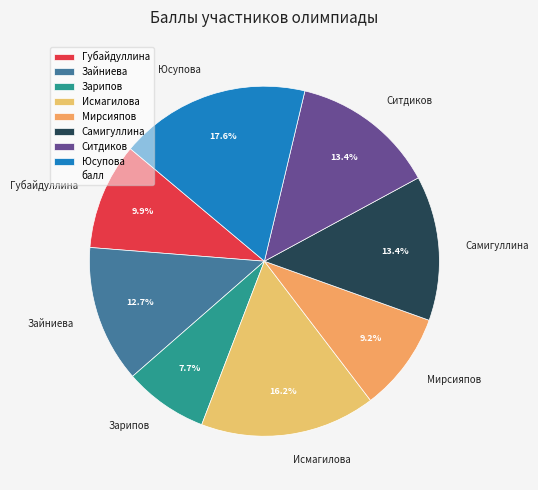

To the nearest percent, what percentage of the pie is Исмагилова?

16%